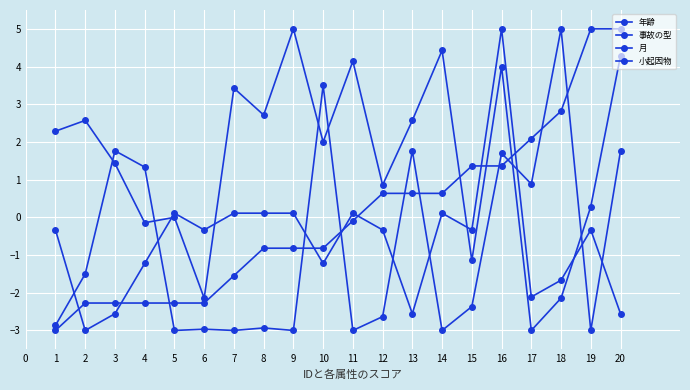

Where is 事故の型 nearest to the value 1?

5